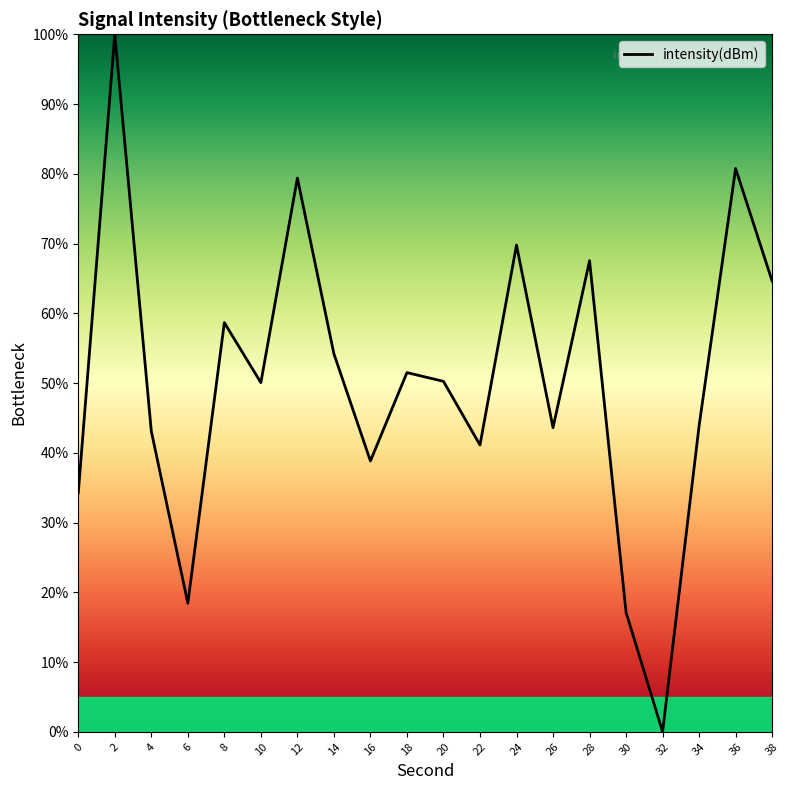

What is the change in value from 4 to 10?

+7.0